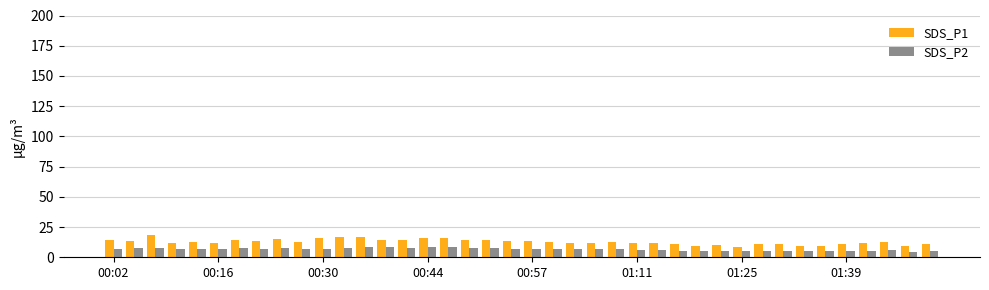

What is the sum of all SDS_P1 values?

509.5